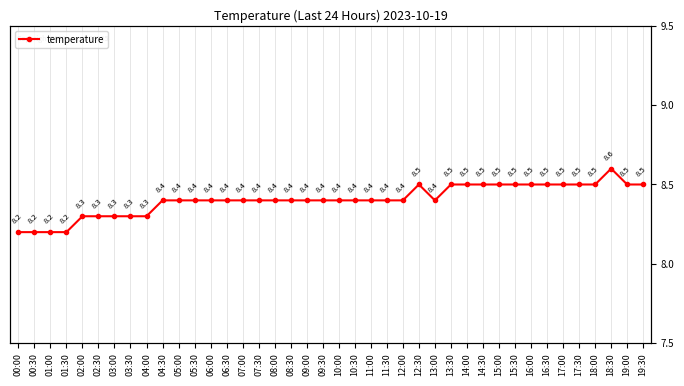

What is the label of the 33rd point from the right?

03:30